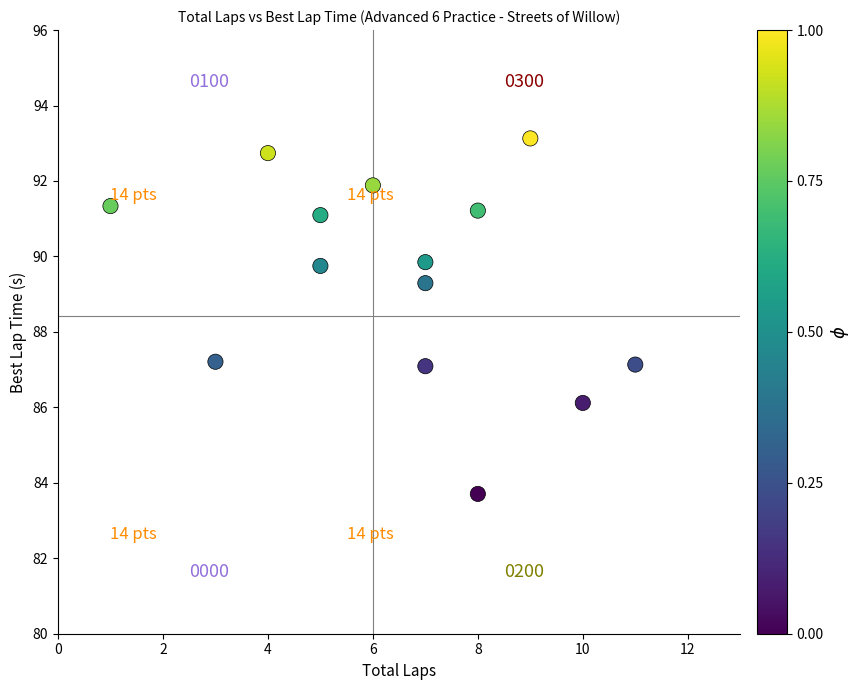

What is the range of Y values (max minus min)?

9.4